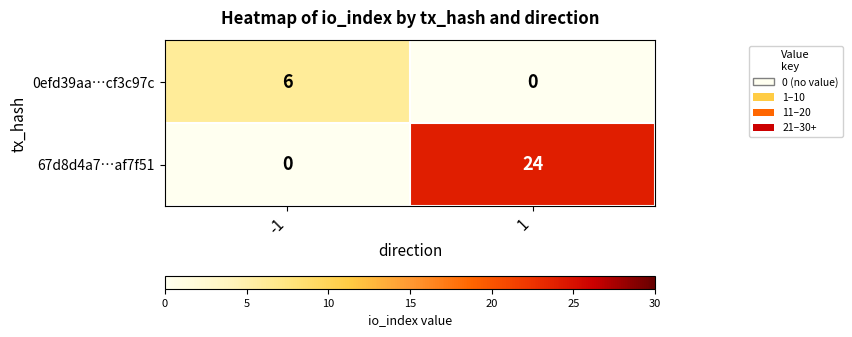

List the labels in order of 67d8d4a7…af7f51 value, largest first.

1, -1